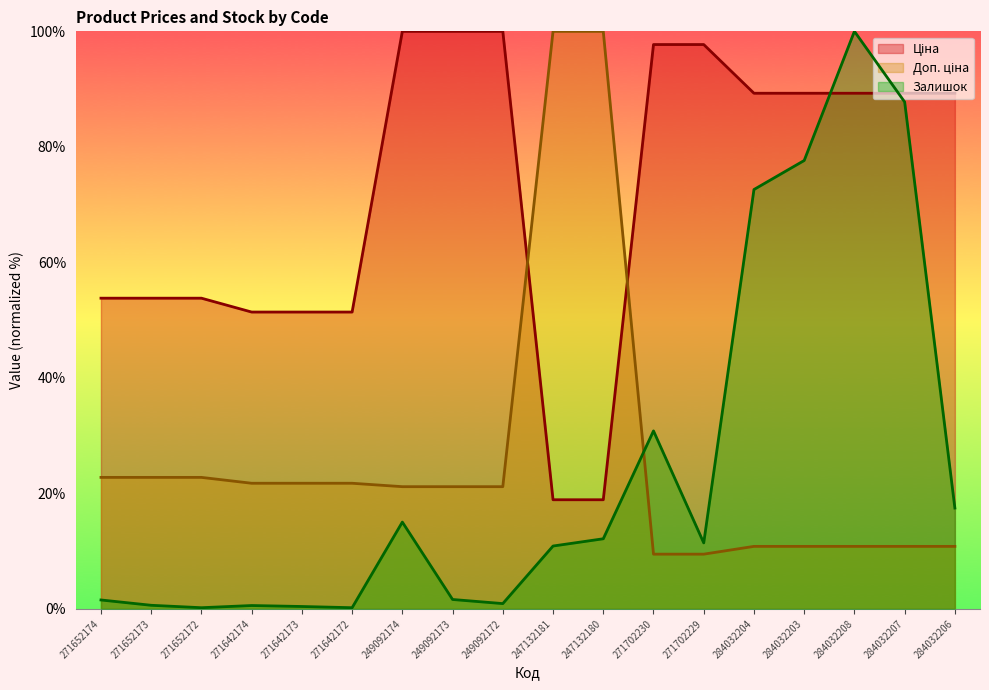

What is the difference between the second highest and minimum values in the Залишок series?

87.6